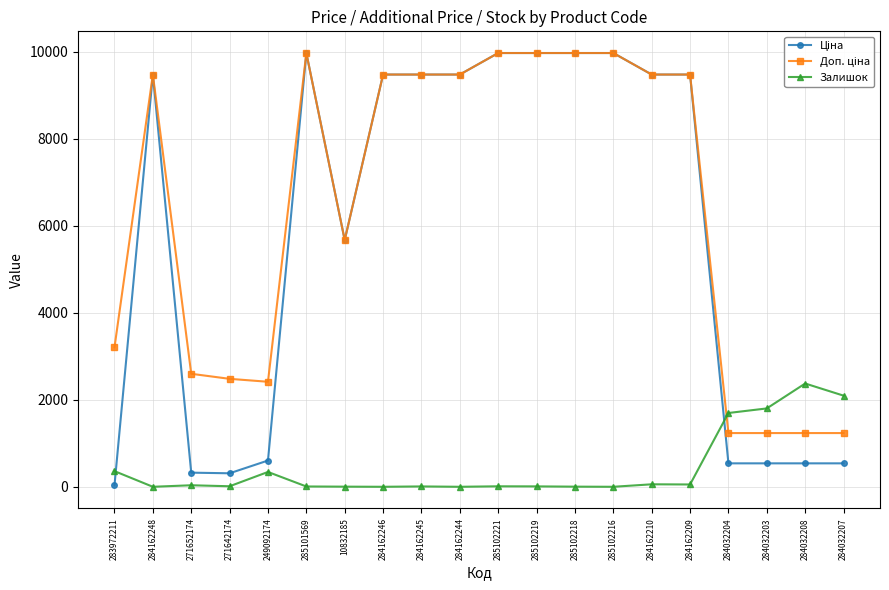

What is the highest value of the Залишок series?

2375.0